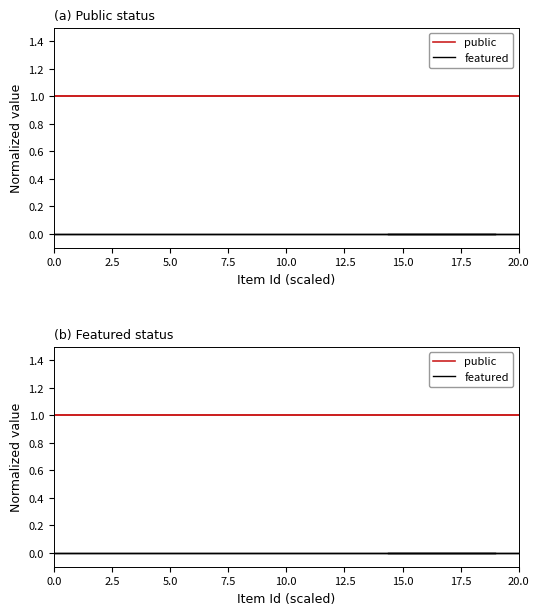

The public series shows 0 at 0.0. True or false?

False